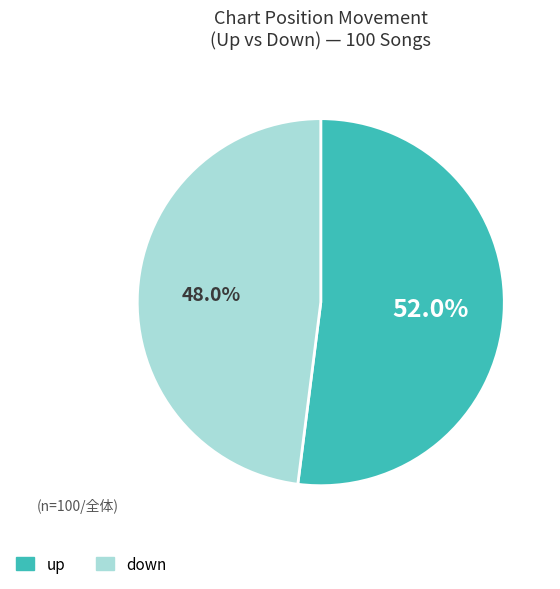

To the nearest percent, what is the average slice percentage?

50%